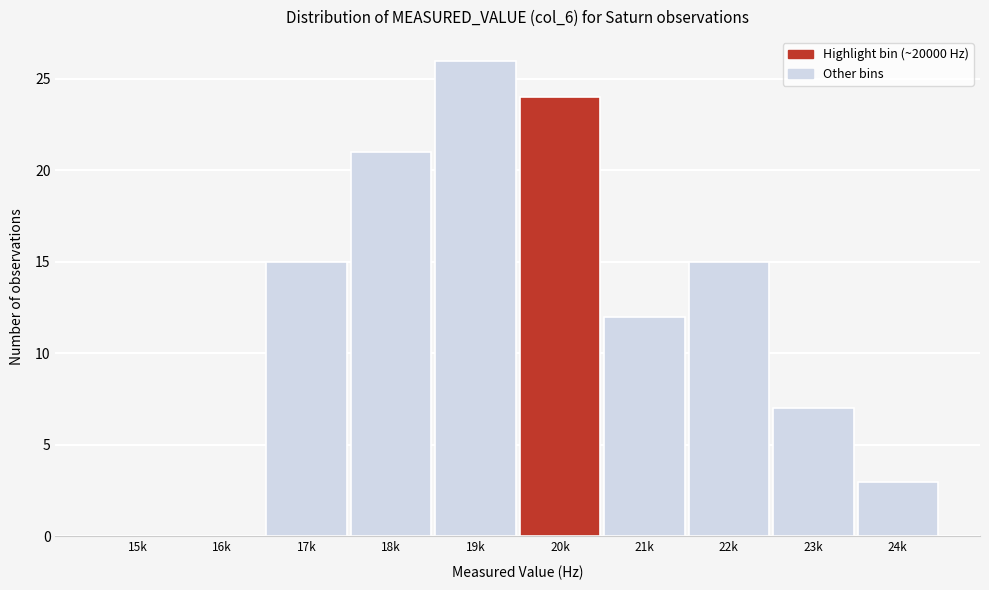

Reading left to right, transcribe all the data shown in this chart.

15k=0	16k=0	17k=15	18k=21	19k=26	20k=24	21k=12	22k=15	23k=7	24k=3